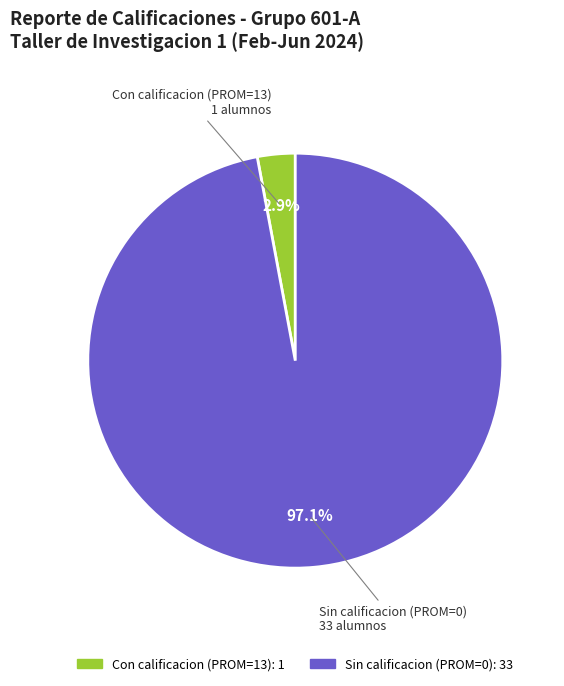

How many slices are in this pie chart?

2